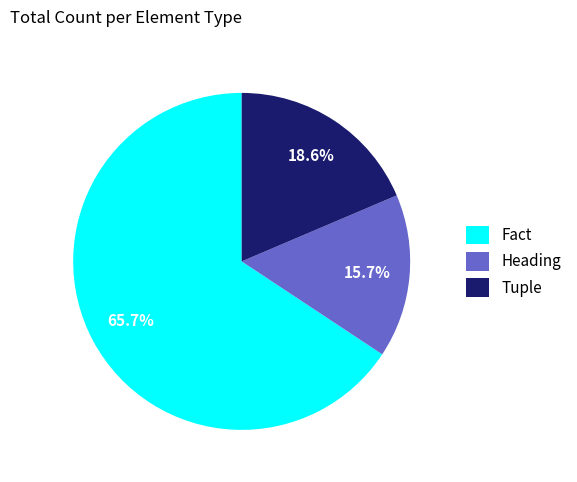

Is there a majority slice in this chart?

Yes